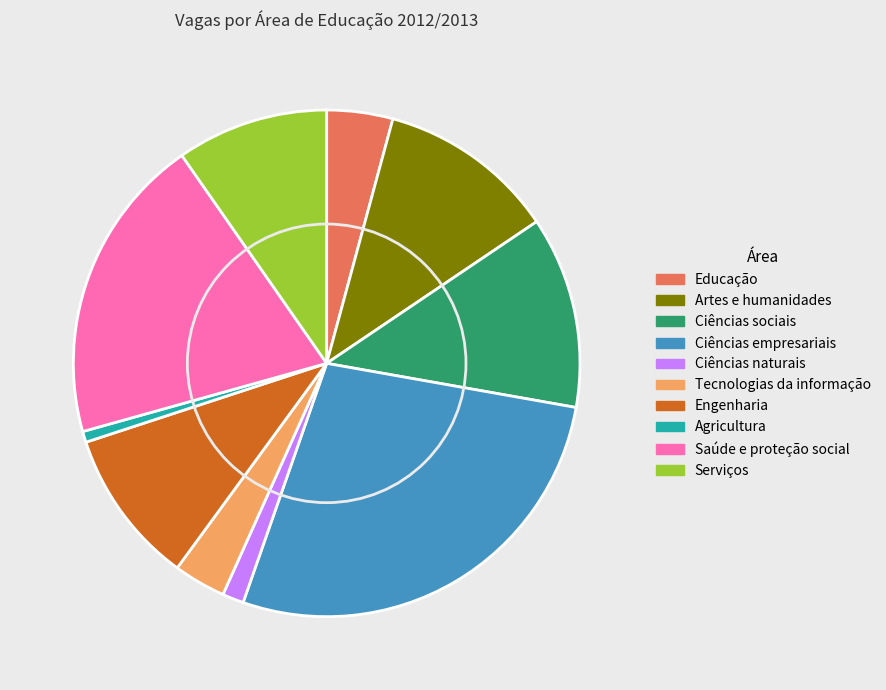

What is the largest slice in the pie chart?

Ciências empresariais